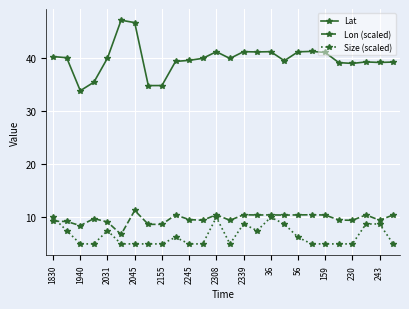

True or false: Lat and Size (scaled) intersect in this chart.

False